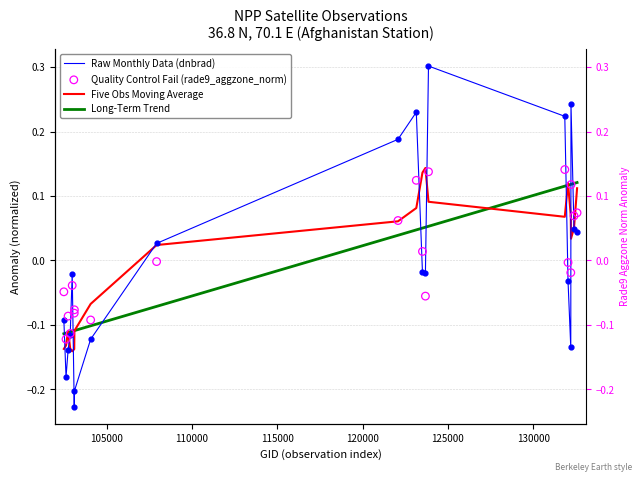

What are all the series names shown in the legend?

Raw Monthly Data (dnbrad), Five Obs Moving Average, Long-Term Trend, Quality Control Fail (rade9_aggzone_norm)